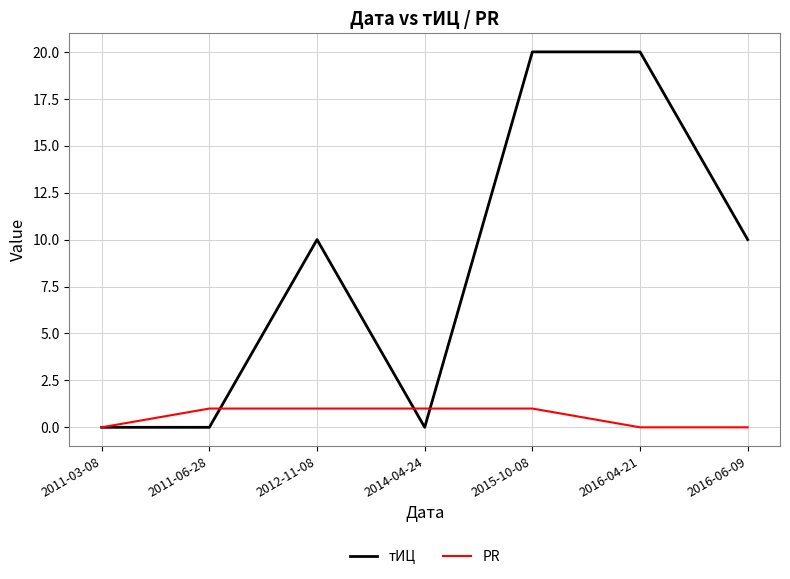

After their last crossing, which series has the higher values: PR or тИЦ?

тИЦ